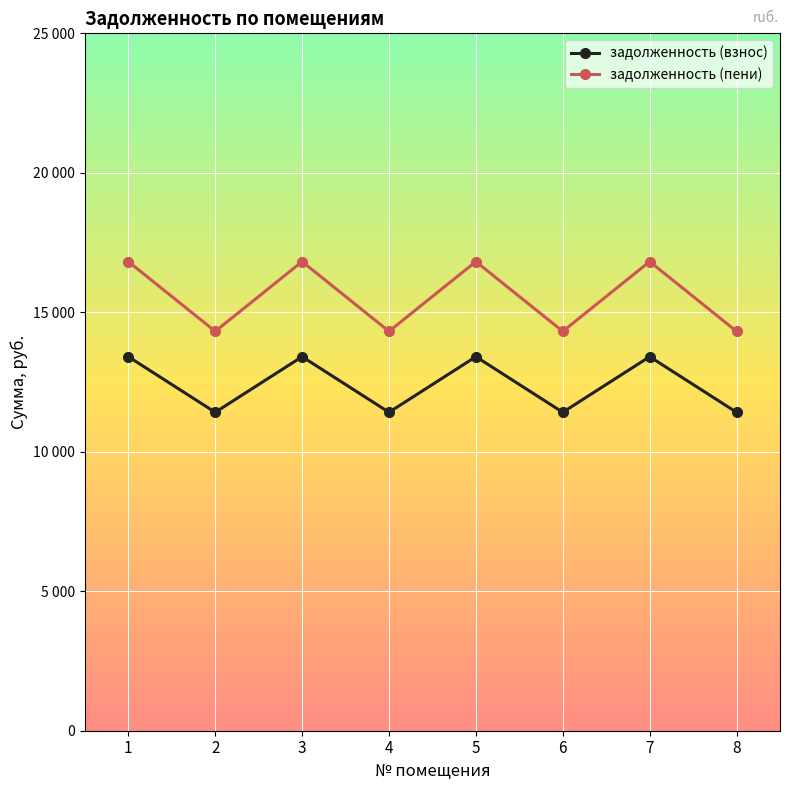

True or false: задолженность (пени) has more than 0 points higher than both neighbors.

True